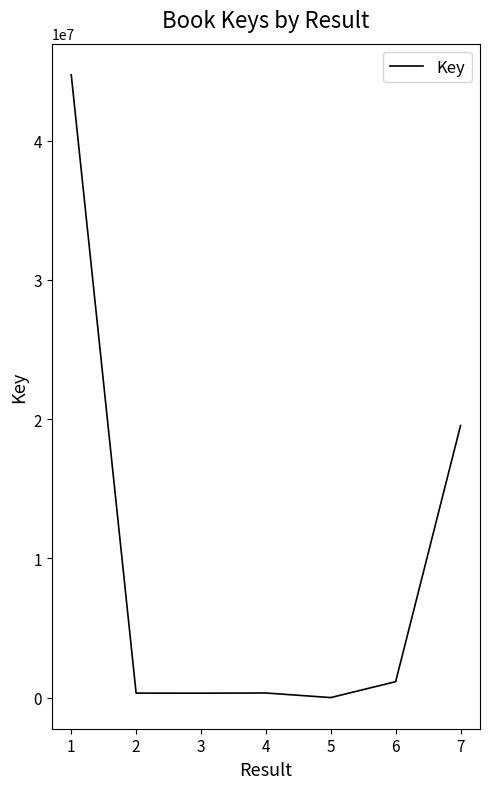

What is the difference between the maximum and minimum values?

44710466